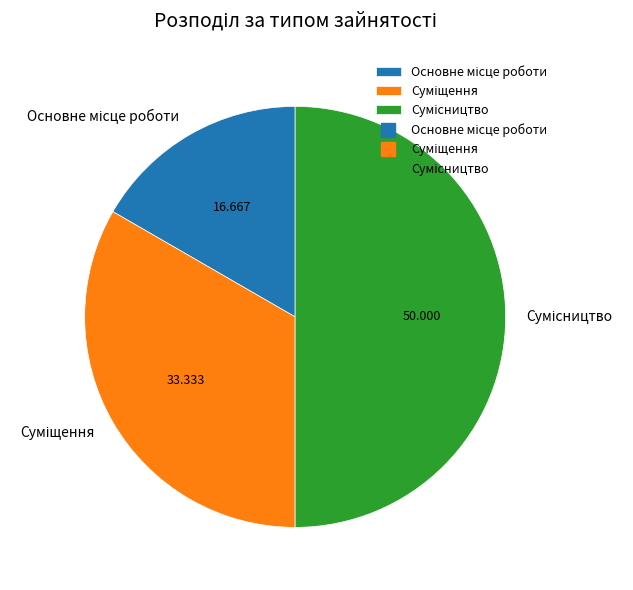

Does Сумісництво represent more than half of the total?

No